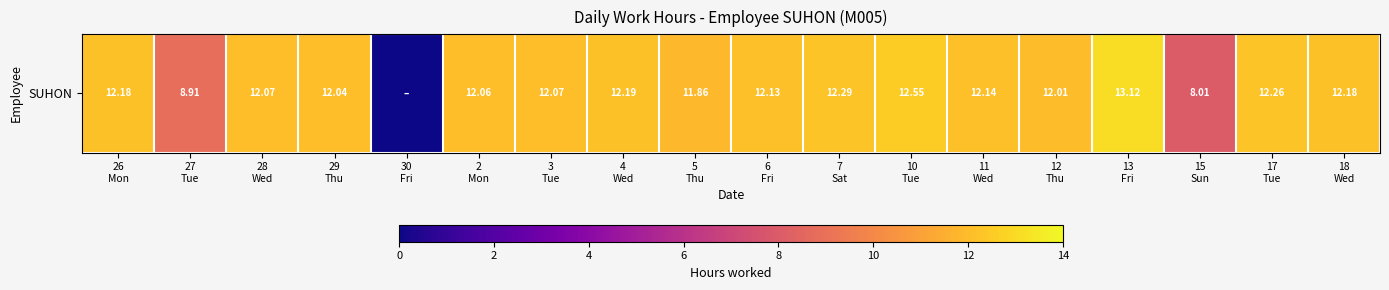

Rank the categories by value from lowest to highest.

30
Fri, 15
Sun, 27
Tue, 5
Thu, 12
Thu, 29
Thu, 2
Mon, 28
Wed, 3
Tue, 6
Fri, 11
Wed, 26
Mon, 18
Wed, 4
Wed, 17
Tue, 7
Sat, 10
Tue, 13
Fri